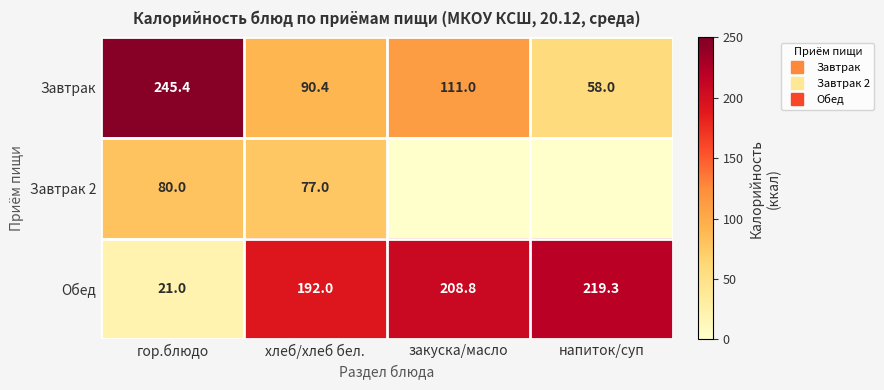

Where does the Обед series first go above 208?

закуска/масло